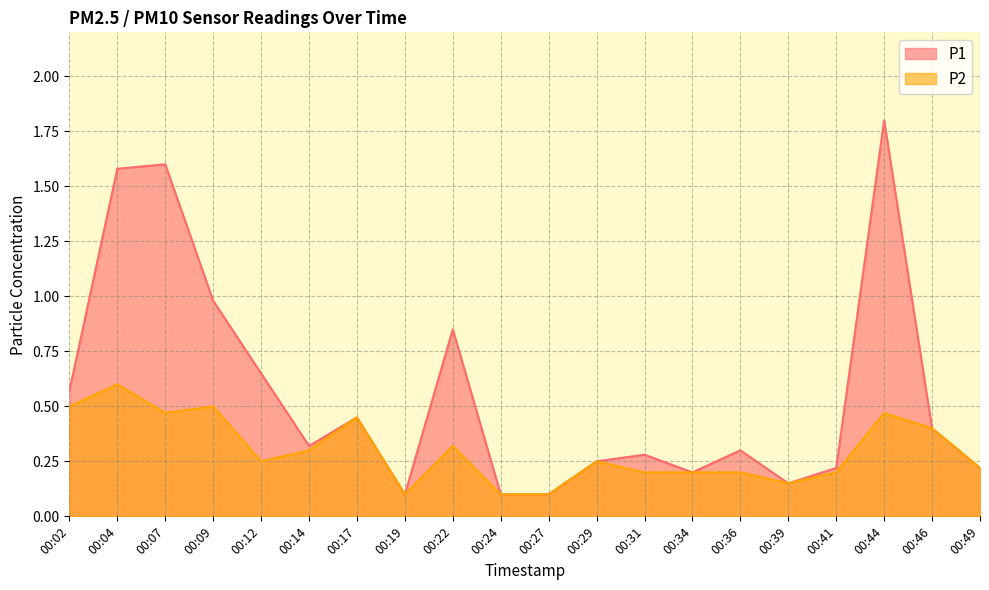

What is the sum of all P2 values?

6.0